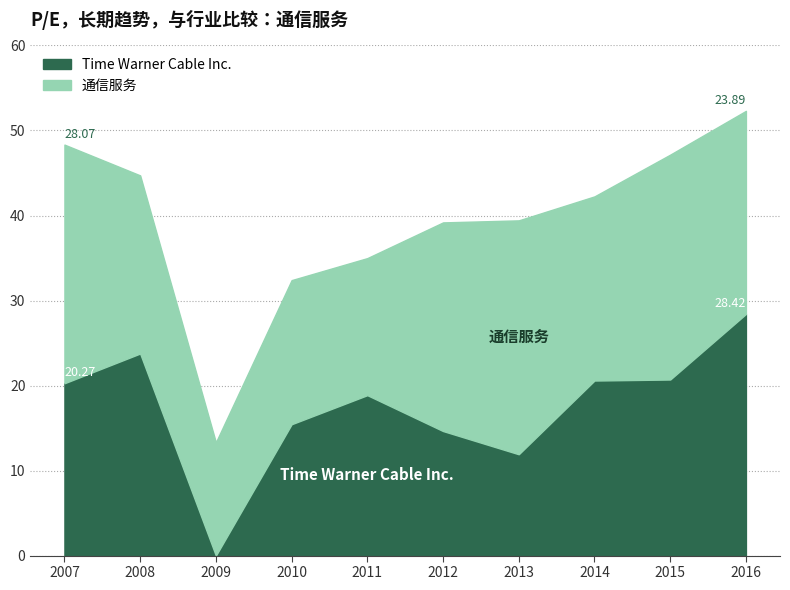

Reading left to right, extract all data points from this chart.

20.3	23.8	0.0	15.4	18.9	14.7	11.9	20.6	20.7	28.4